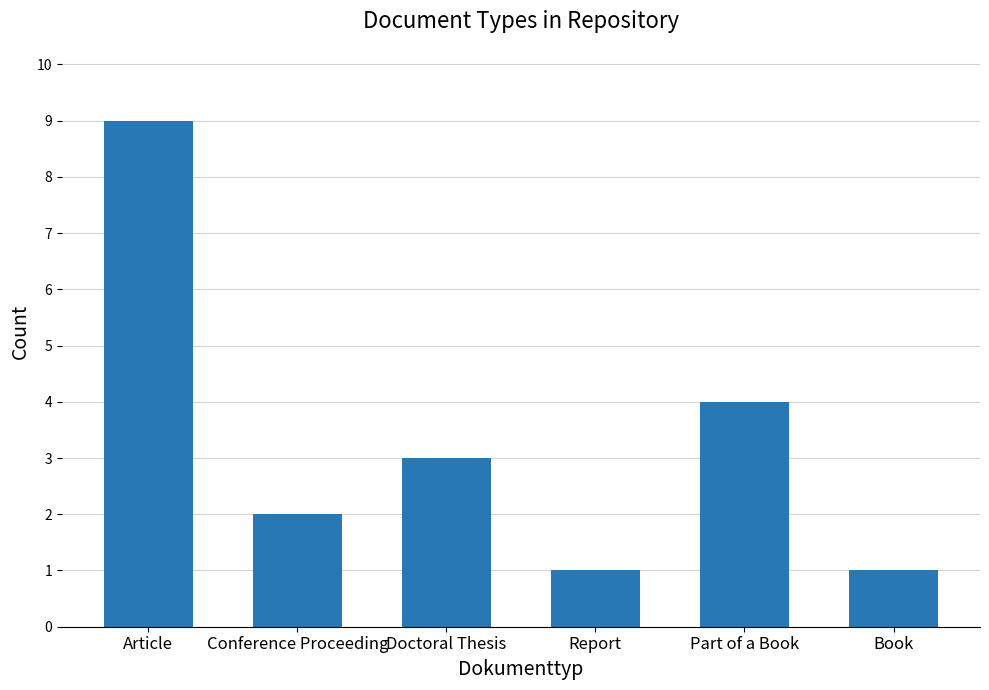

What is the value of the 2nd bar from the left?

2